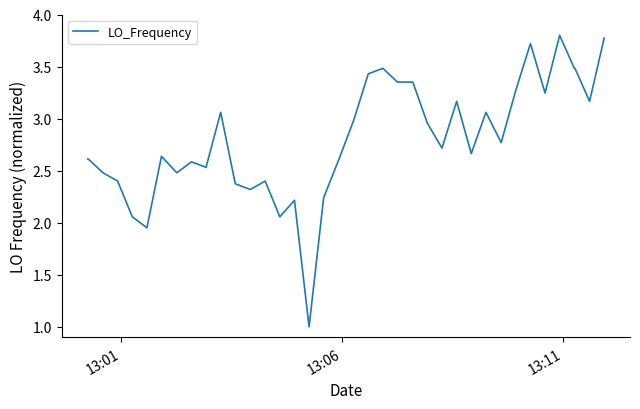

What is the smallest value displayed?

1.0